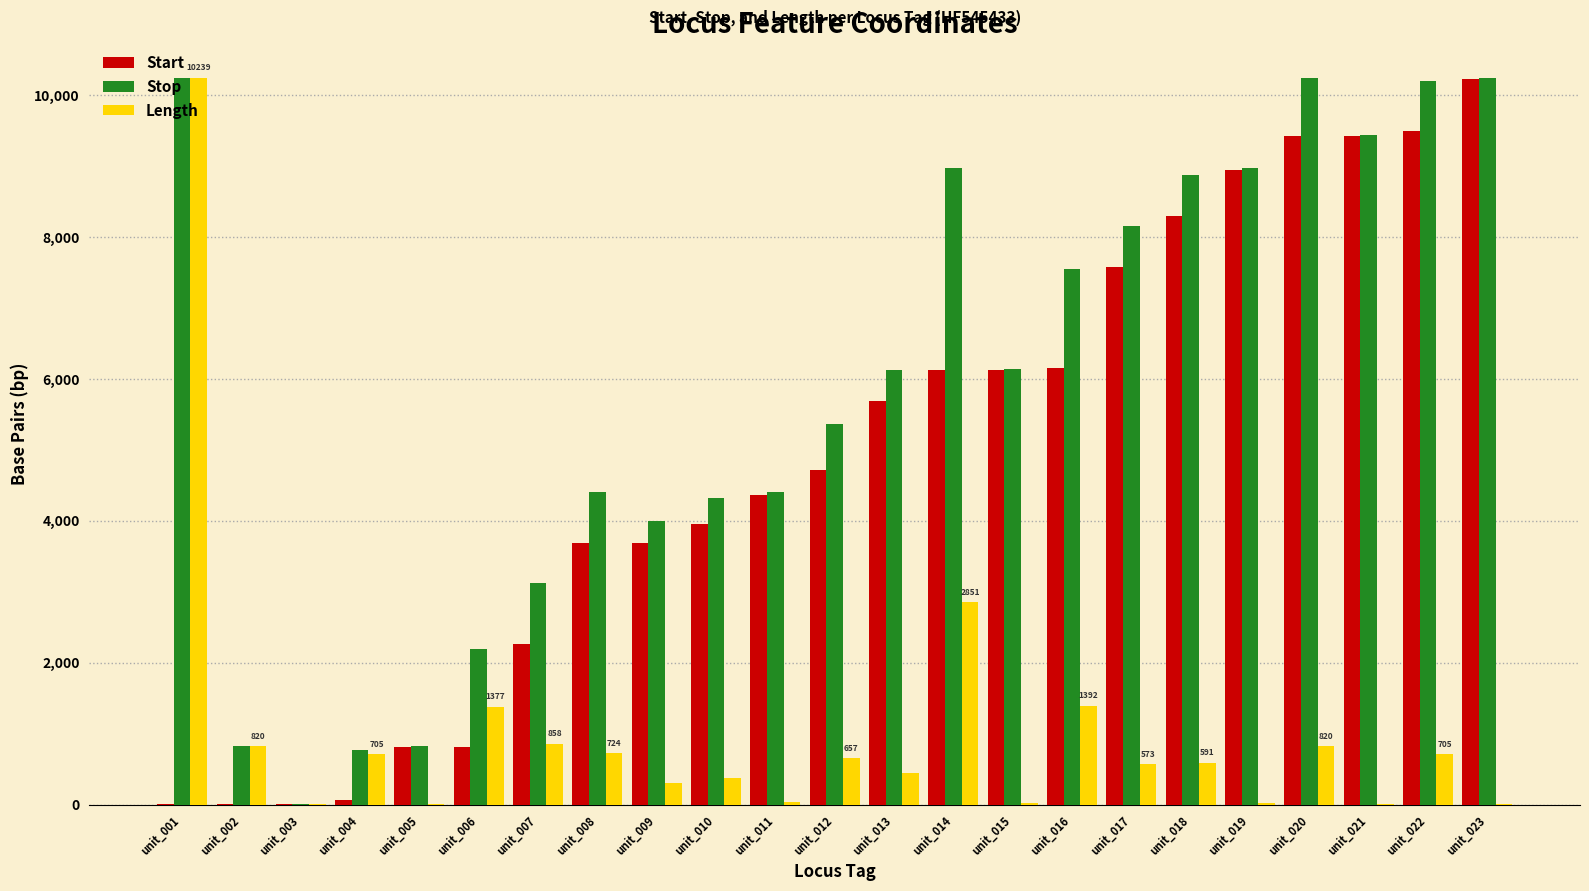

Is it true that Start equals 5686 at unit_013?

True